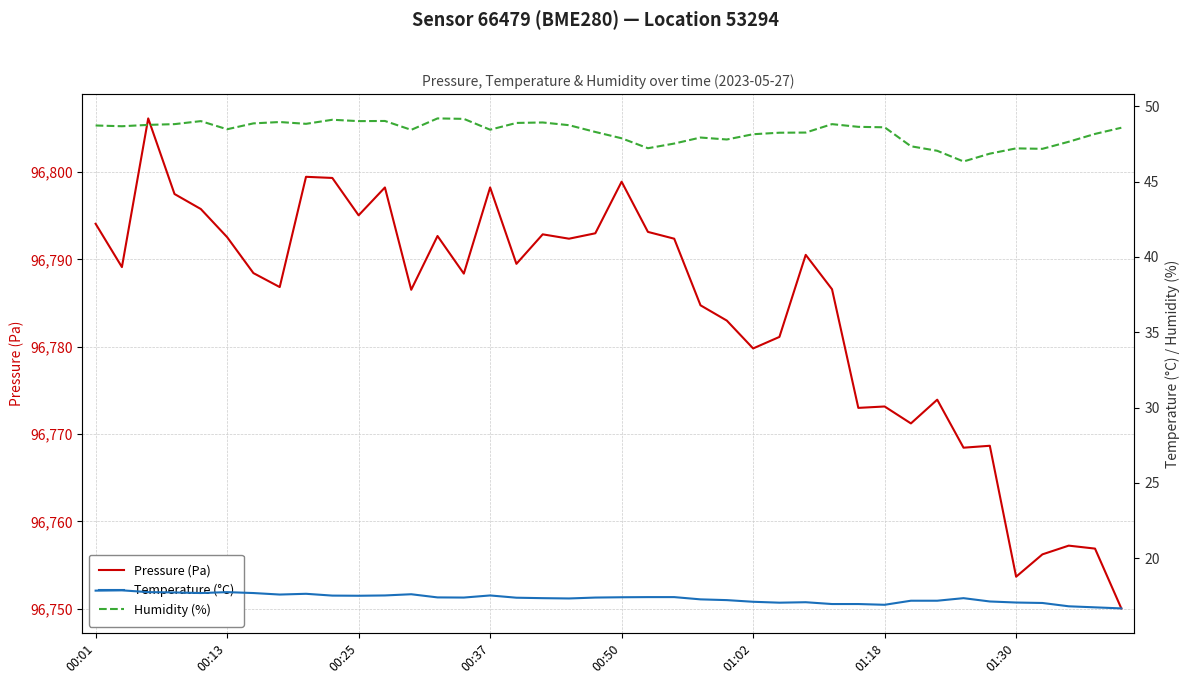

How many series are shown in this chart?

3